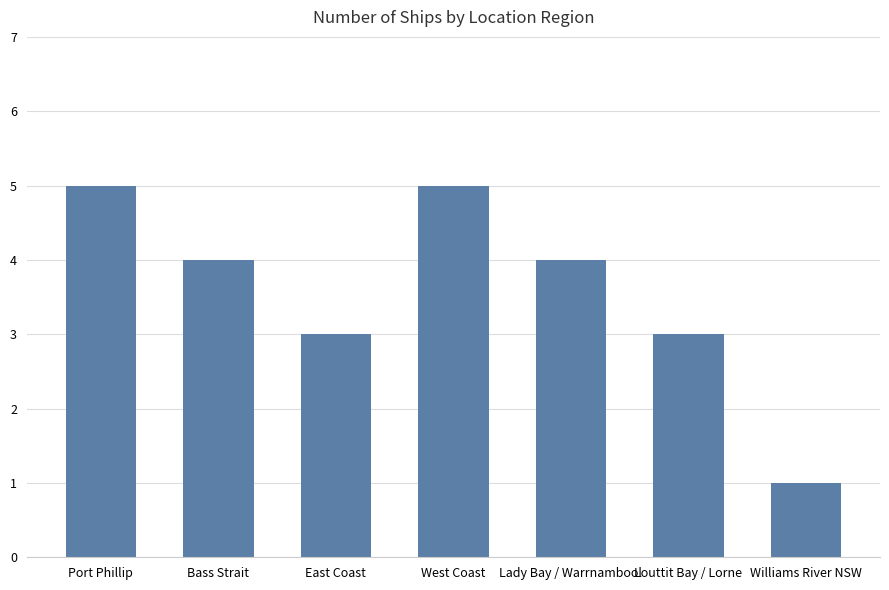

What position from the left is Louttit Bay / Lorne?

6